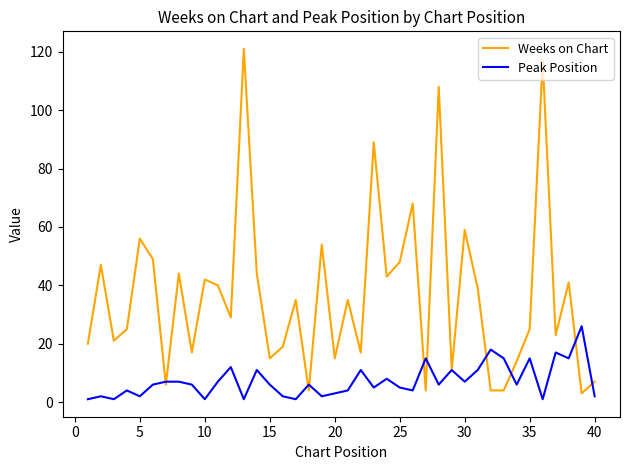

Reading left to right, extract all data points from this chart.

Weeks on Chart: 20	47	21	25	56	49	6	44	17	42	40	29	121	44	15	19	35	4	54	15	35	17	89	43	48	68	4	108	11	59	39	4	4	14	25	117	23	41	3	7
Peak Position: 1	2	1	4	2	6	7	7	6	1	7	12	1	11	6	2	1	6	2	3	4	11	5	8	5	4	15	6	11	7	11	18	15	6	15	1	17	15	26	2